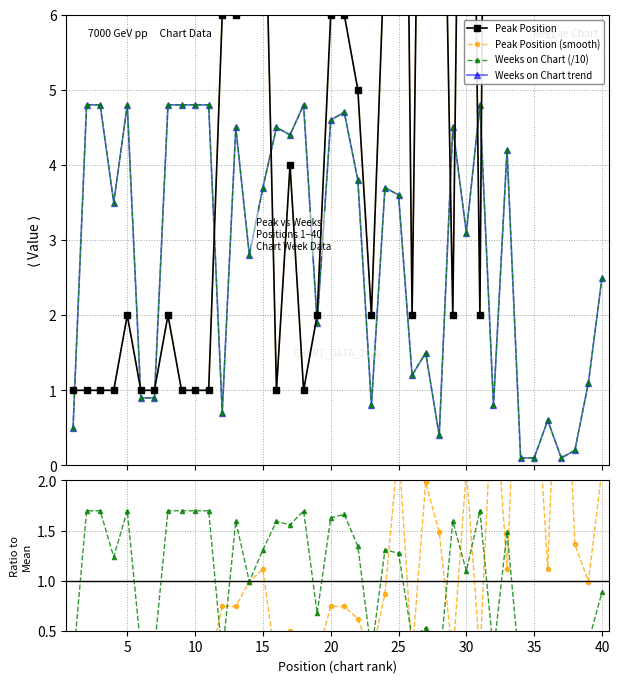

Where is Peak Position (smooth) nearest to the value 19?

25